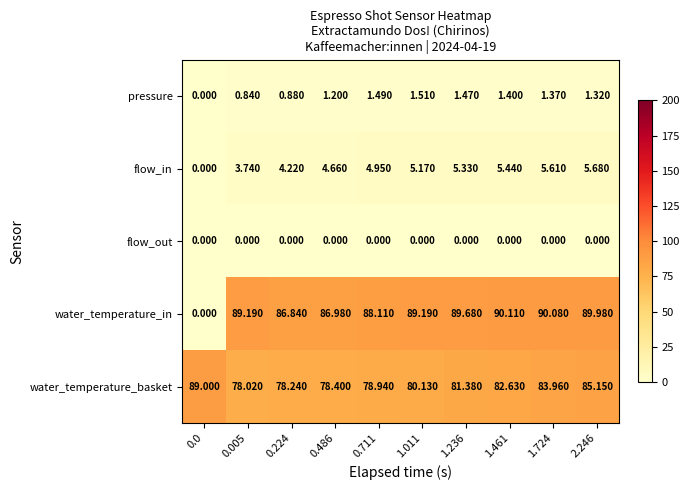

Between 0.005 and 1.724, which series saw the biggest shift?

water_temperature_basket